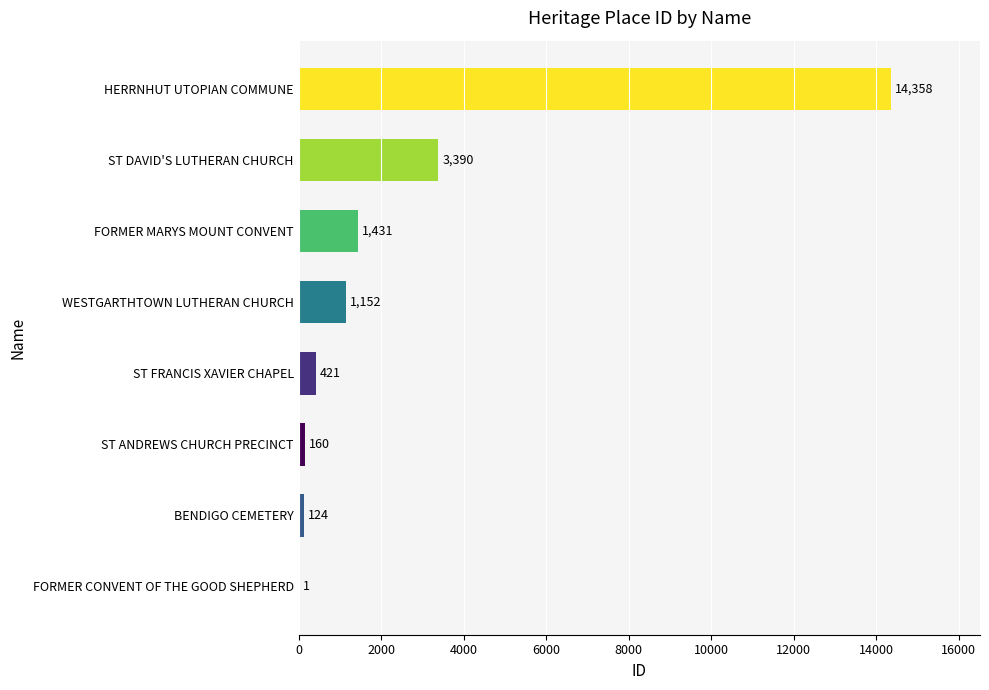

What is the ratio of the value at ST ANDREWS CHURCH PRECINCT to the value at BENDIGO CEMETERY?

1.3